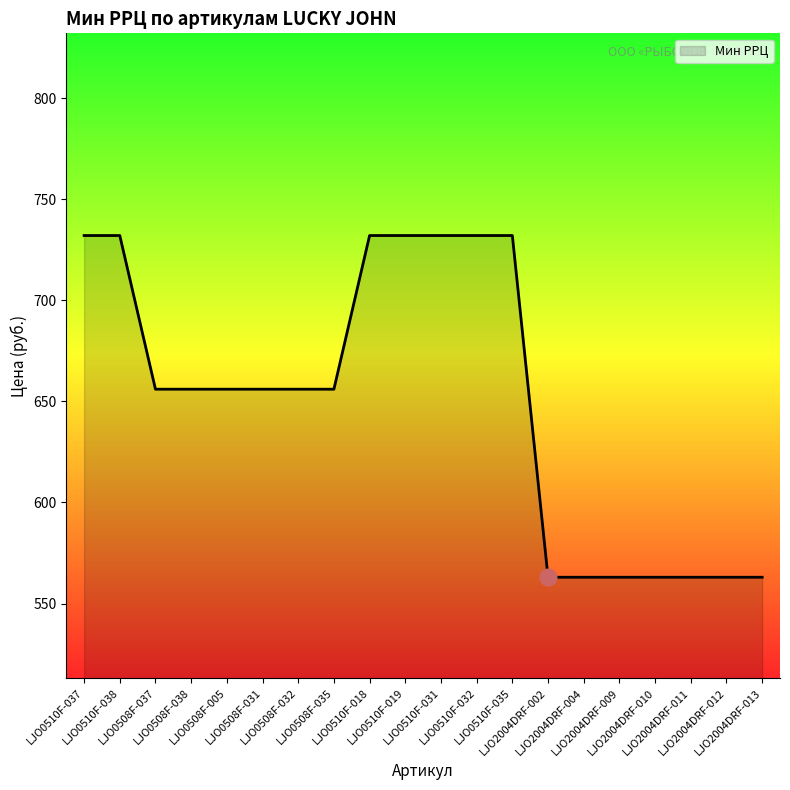

Approximately how many times larger is the value at LJO0510F-032 compared to LJO0510F-019?

1.0